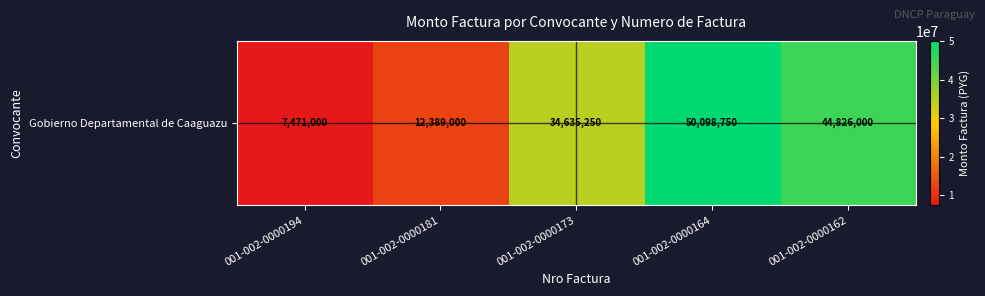

What is the ratio of the value at 001-002-0000162 to the value at 001-002-0000194?

6.0